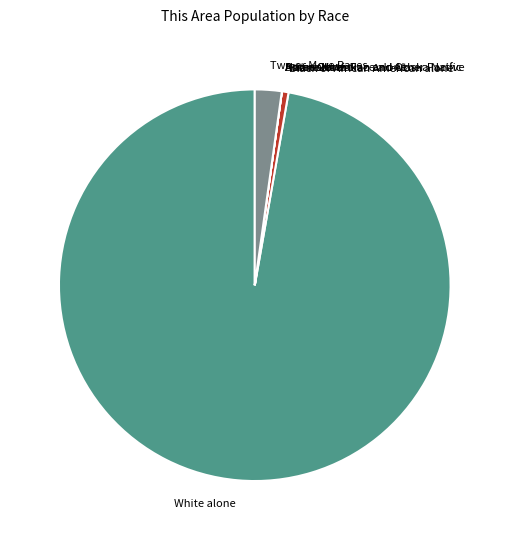

Which slice is the largest?

White alone